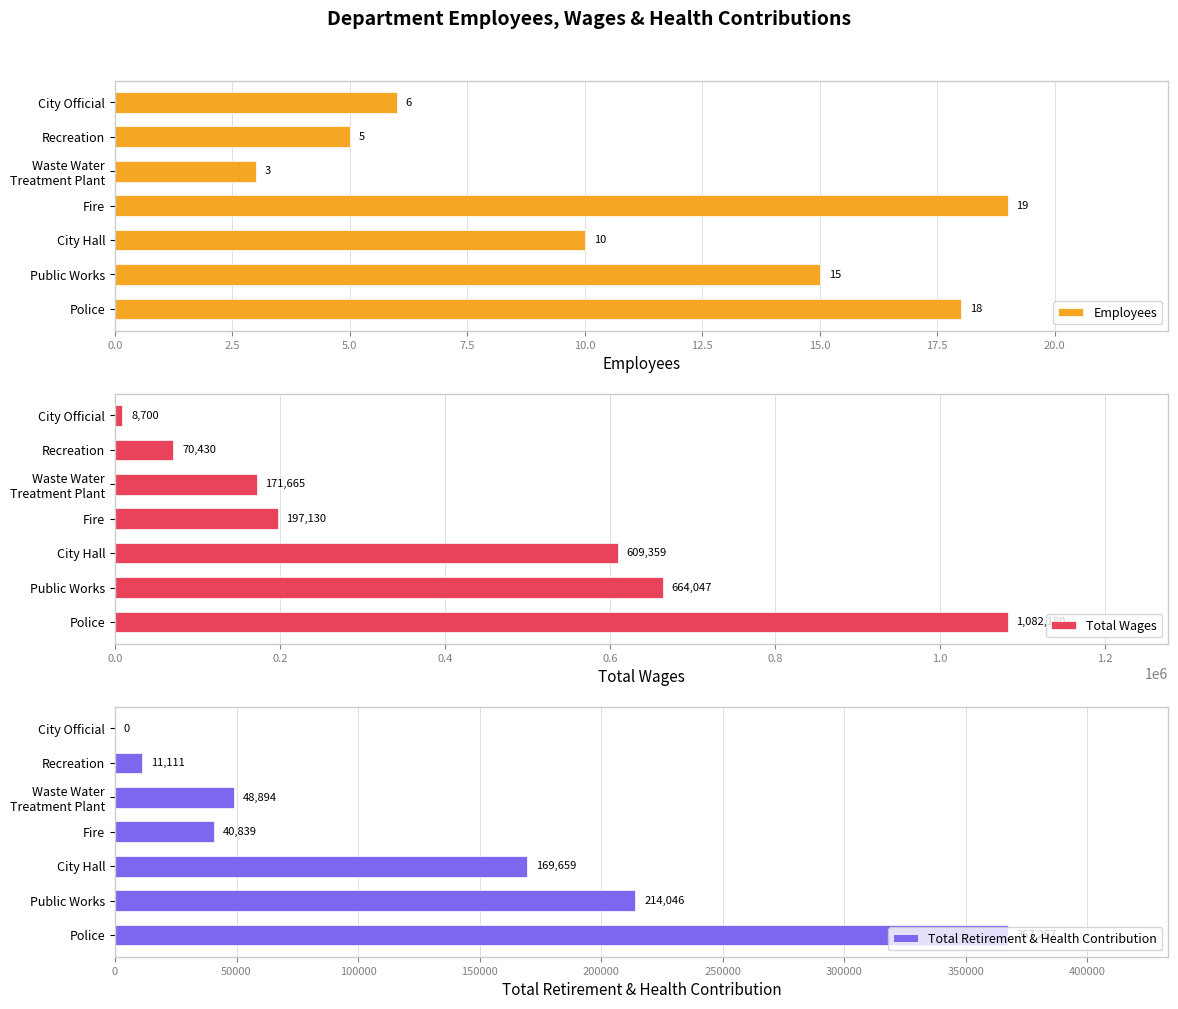

What is the difference between the second highest and second lowest values in the Total Wages series?

593617